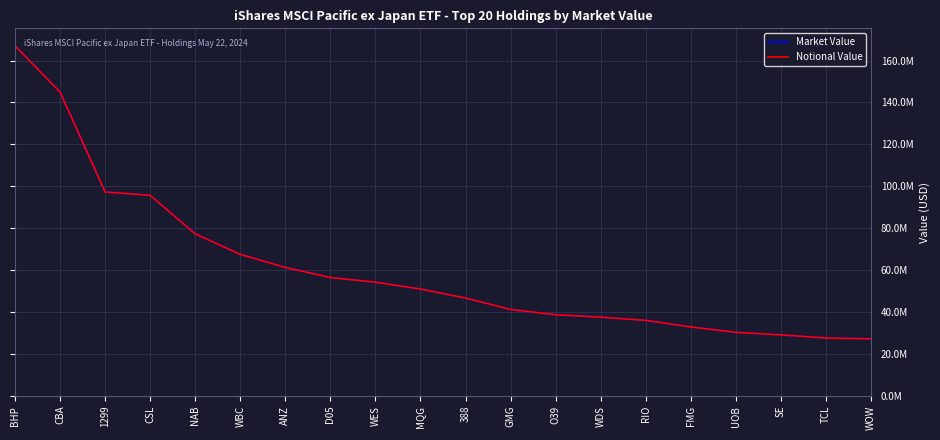

Reading left to right, list all the values displayed in this chart.

Market Value: 166994377.5	144972237.7	97279295.5	95719420.6	77324898.1	67535797.3	61328295.0	56489302.4	54285209.4	51025563.0	46718039.1	41291022.3	38757064.2	37608776.2	36084481.2	32939290.8	30378927.3	29170078.5	27659658.9	27269694.7
Notional Value: 166994377.5	144972237.7	97279295.5	95719420.6	77324898.1	67535797.3	61328295.0	56489302.4	54285209.4	51025563.0	46718039.1	41291022.3	38757064.2	37608776.2	36084481.2	32939290.8	30378927.3	29170078.5	27659658.9	27269694.7